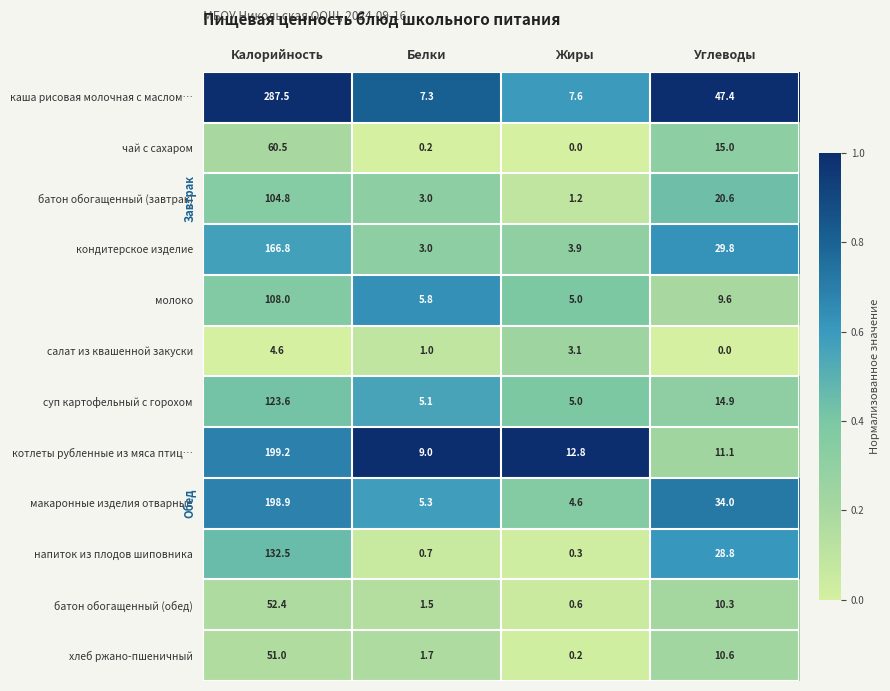

What is the greatest value displayed?

287.5